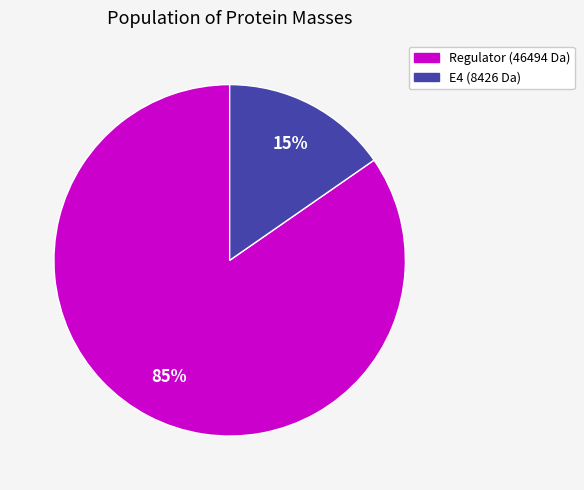

Is there any slice that represents more than half of the pie?

Yes